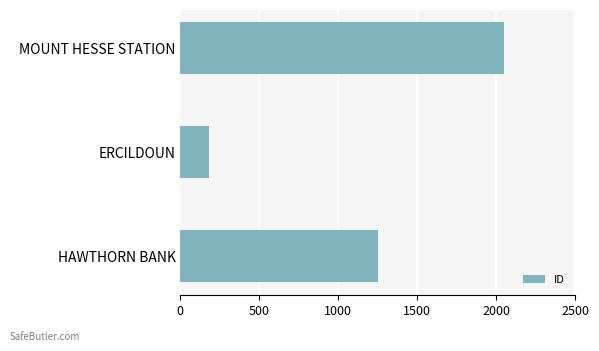

Reading top to bottom, what are all the values shown in this chart?

MOUNT HESSE STATION=2053	ERCILDOUN=184	HAWTHORN BANK=1253